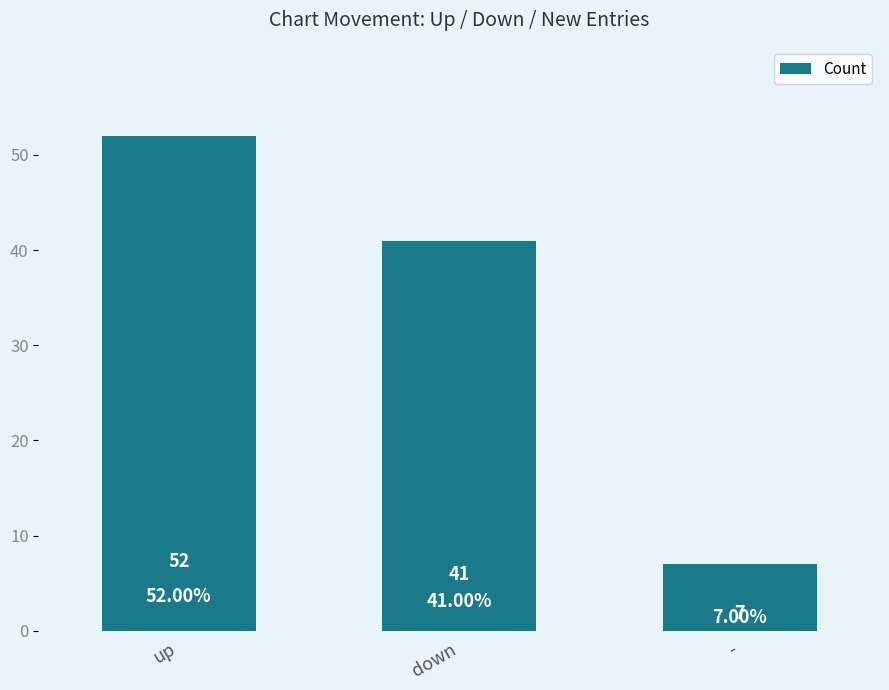

The value at up is 16. True or false?

False